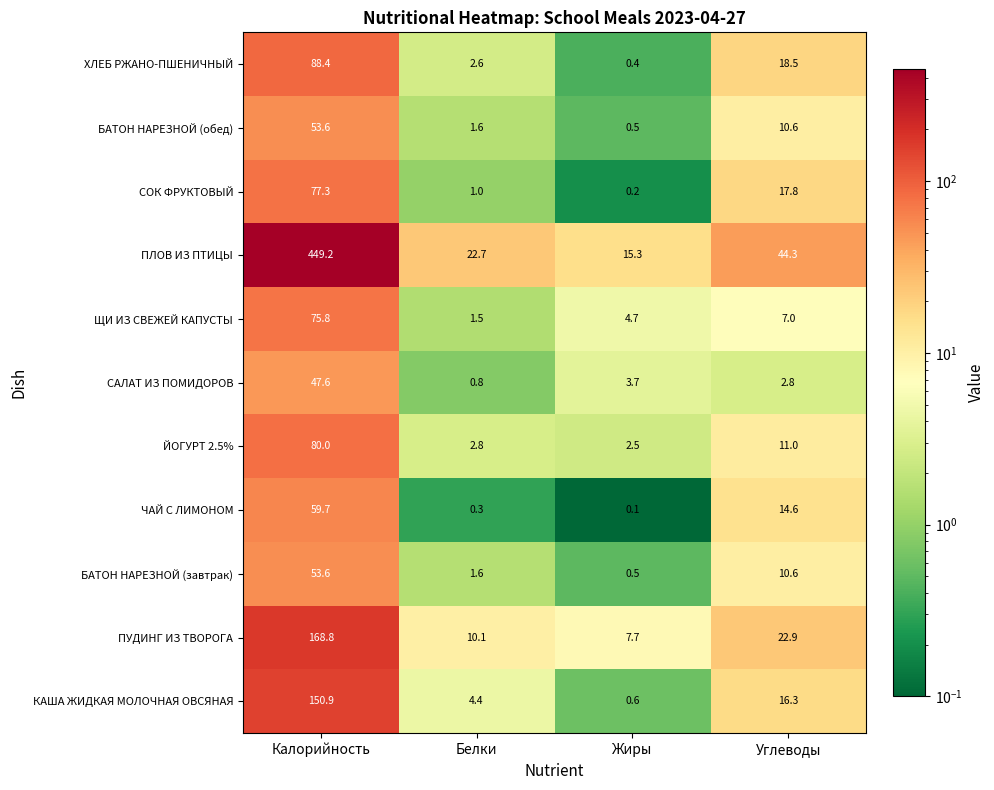

How many data points does each series have?

4